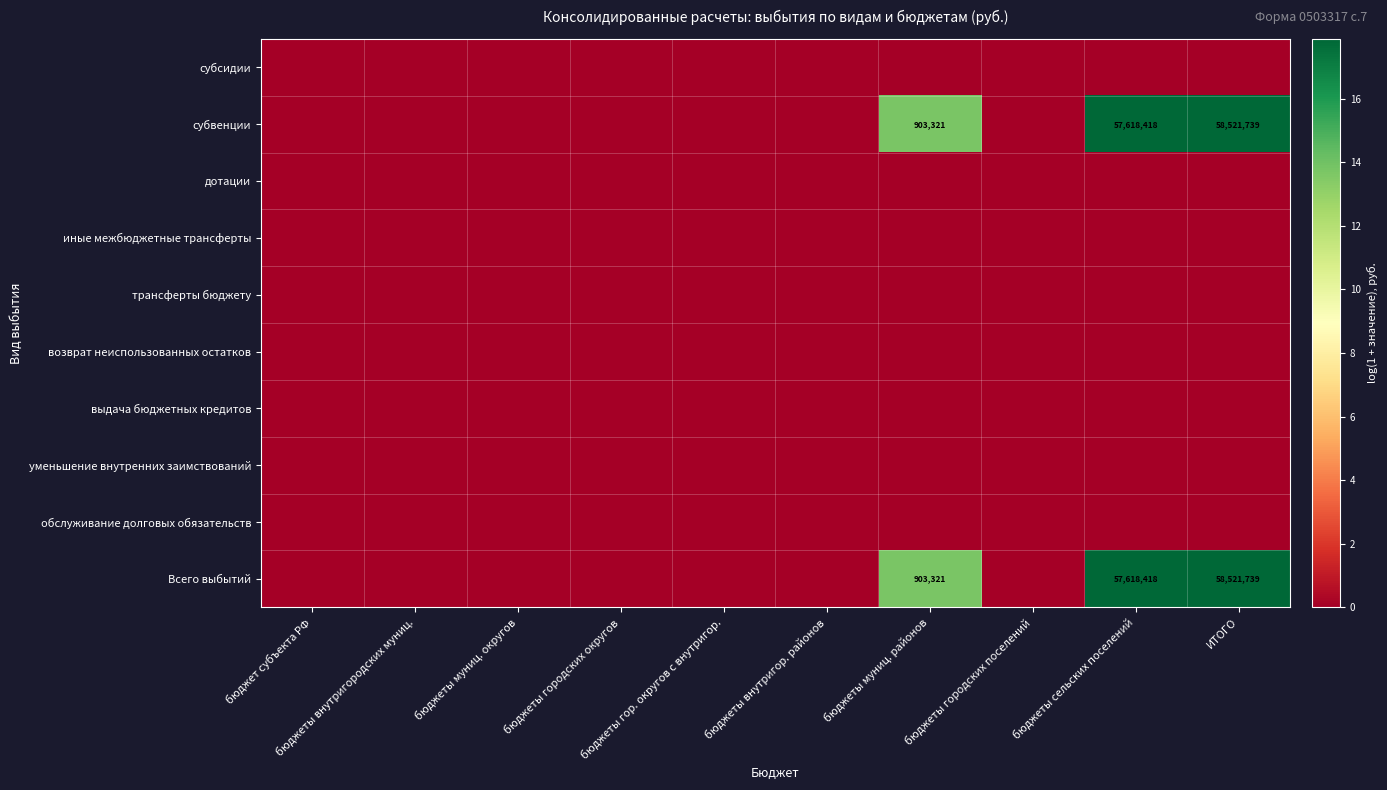

Rank the series at бюджеты городских поселений from lowest to highest value.

субсидии, субвенции, дотации, иные межбюджетные трансферты, трансферты бюджету, возврат неиспользованных остатков, выдача бюджетных кредитов, уменьшение внутренних заимствований, обслуживание долговых обязательств, Всего выбытий